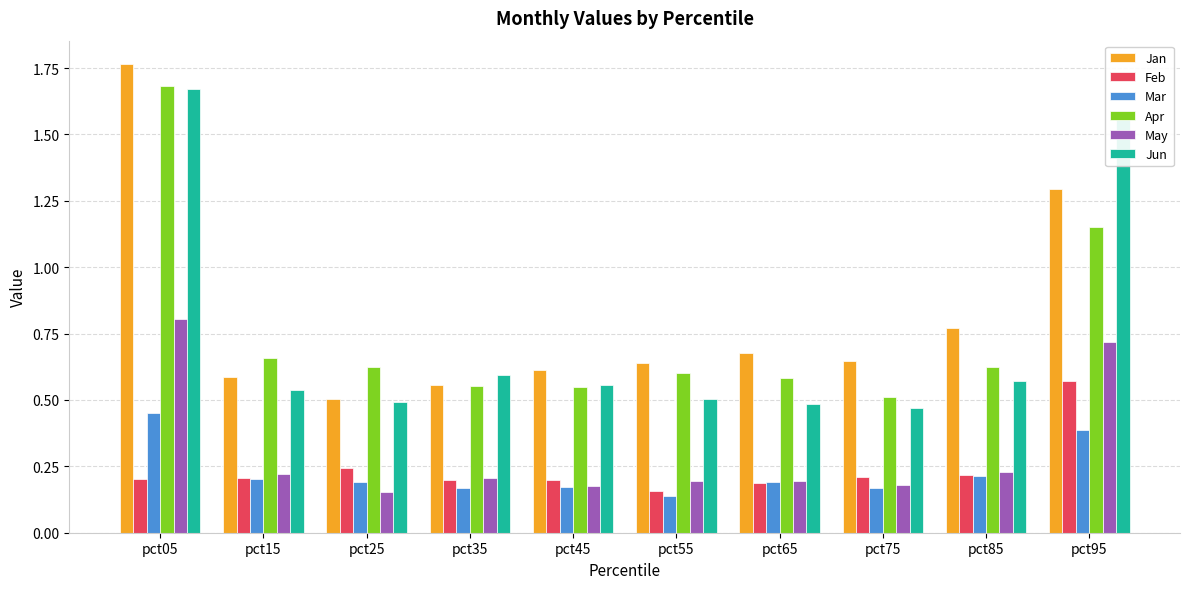

How many Jun values are between 0 and 1?

8